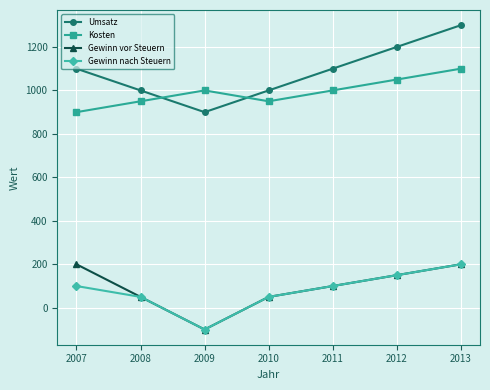

What is the approximate value of Umsatz at 2010?

1000